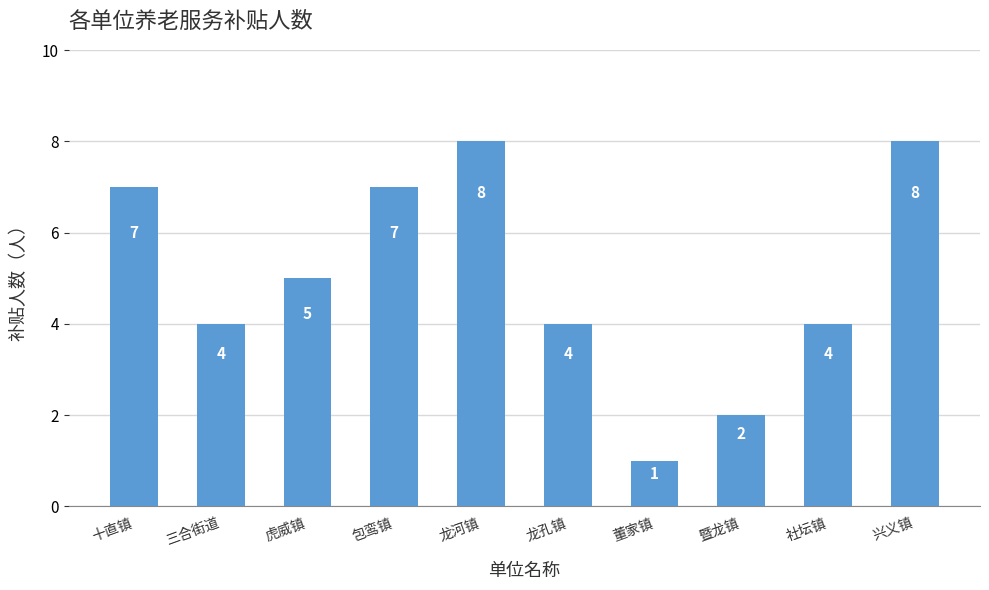

How many values are between 4 and 7?

6